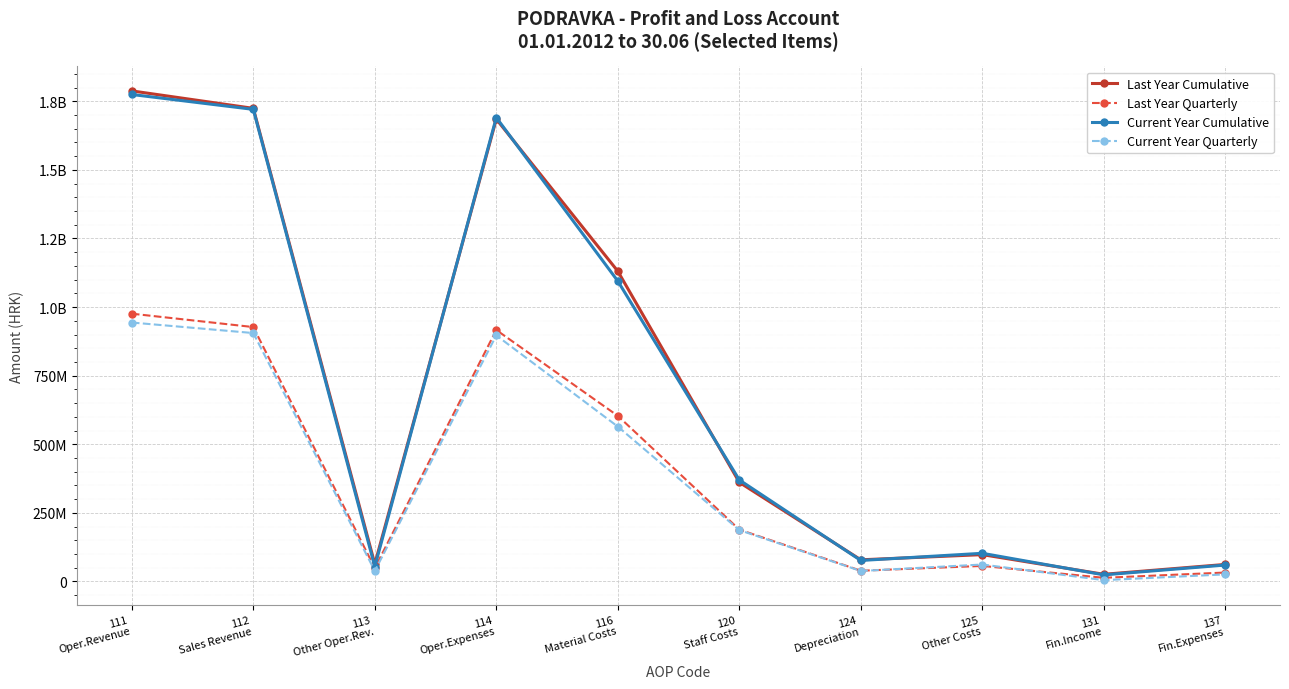

Is this an area chart (filled region under the line)?

No